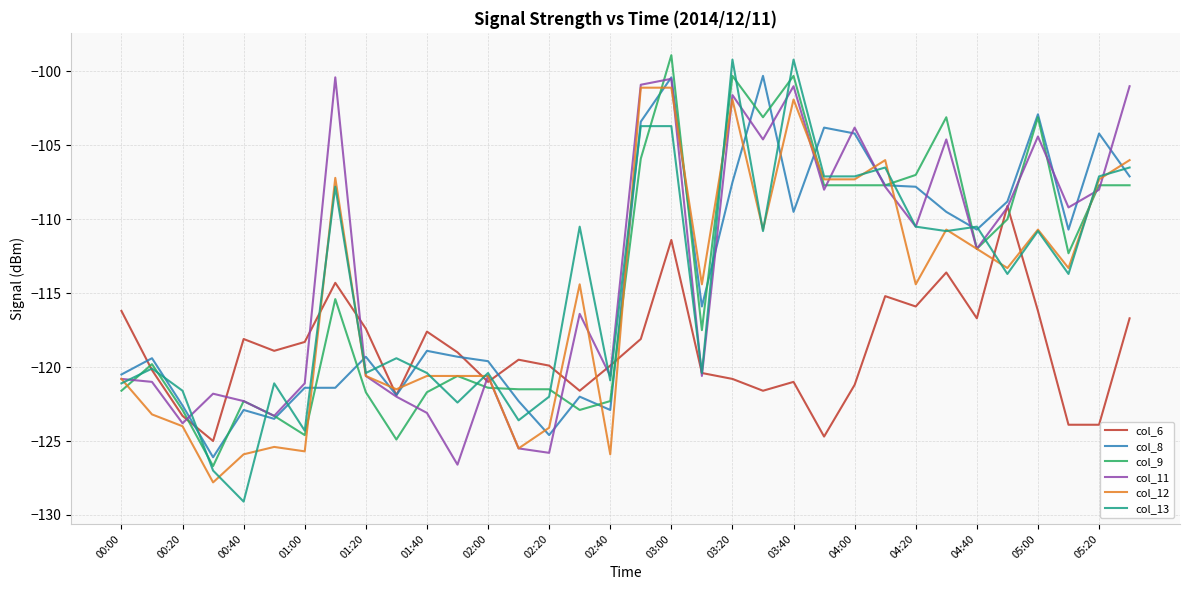

What is the maximum value for col_9?

-98.9